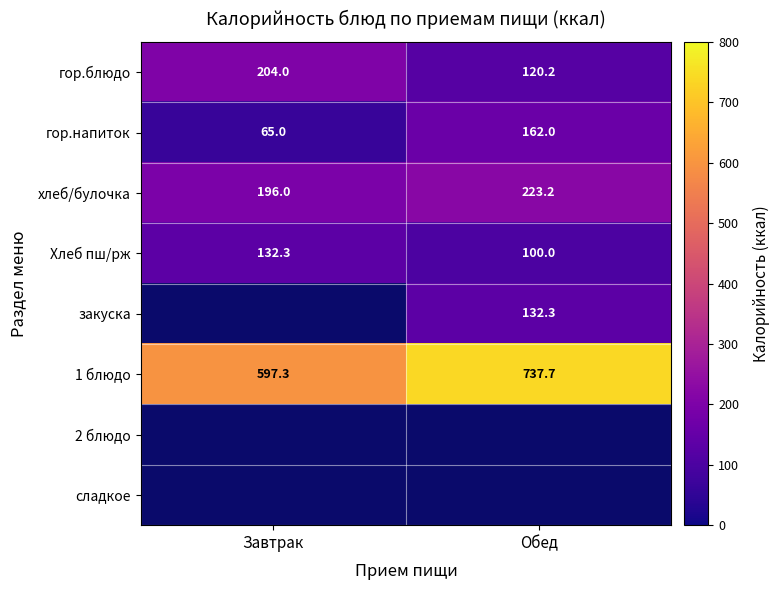

At which label is хлеб/булочка closest to 209?

Завтрак